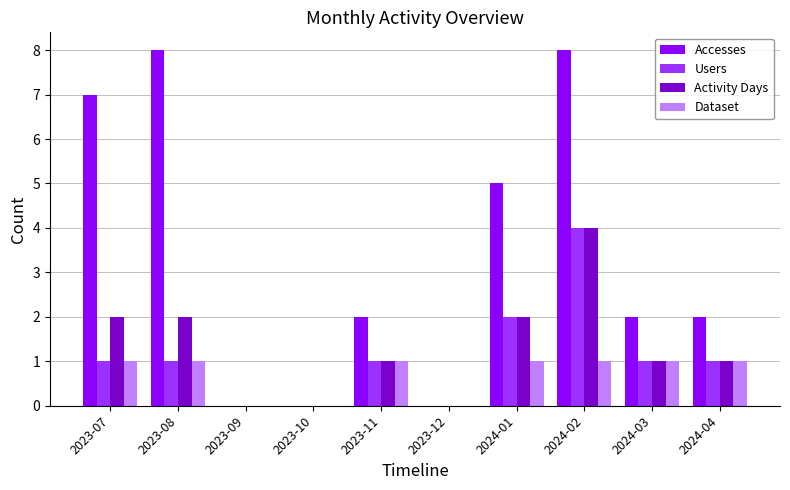

At which label does Users reach its peak?

2024-02